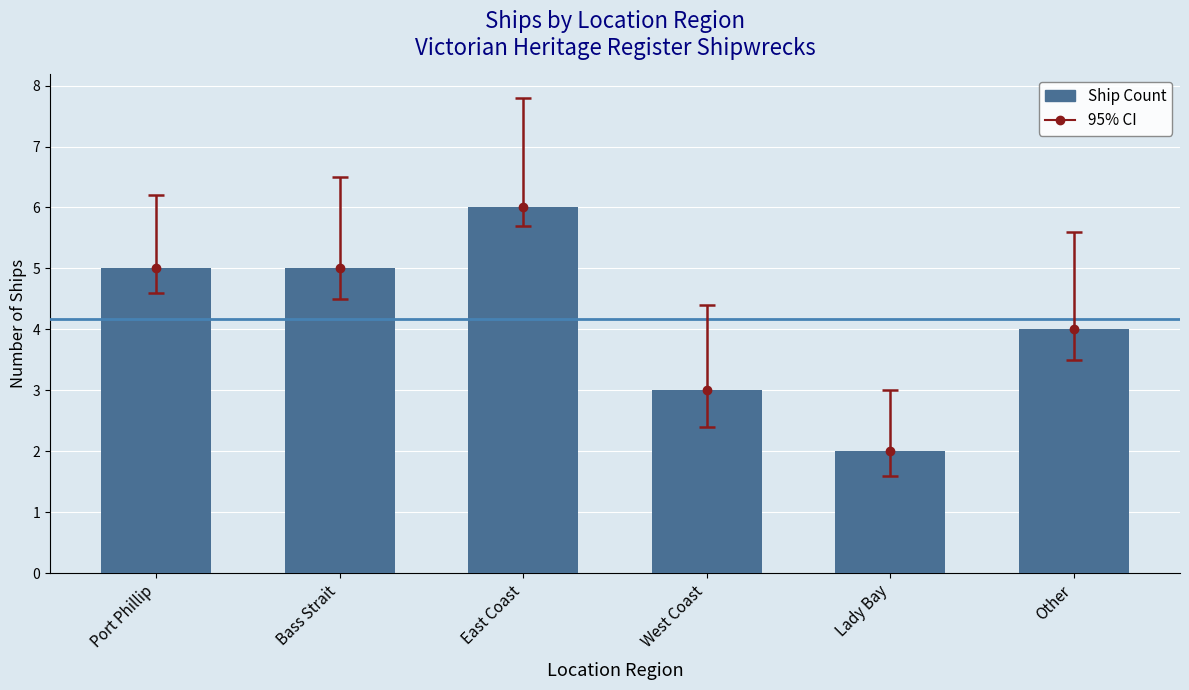

List the labels in order of value, largest first.

East Coast, Port Phillip, Bass Strait, Other, West Coast, Lady Bay